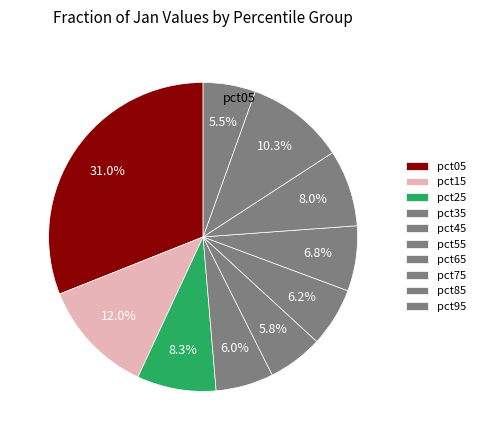

Does pct25 account for over 50% of the chart?

No